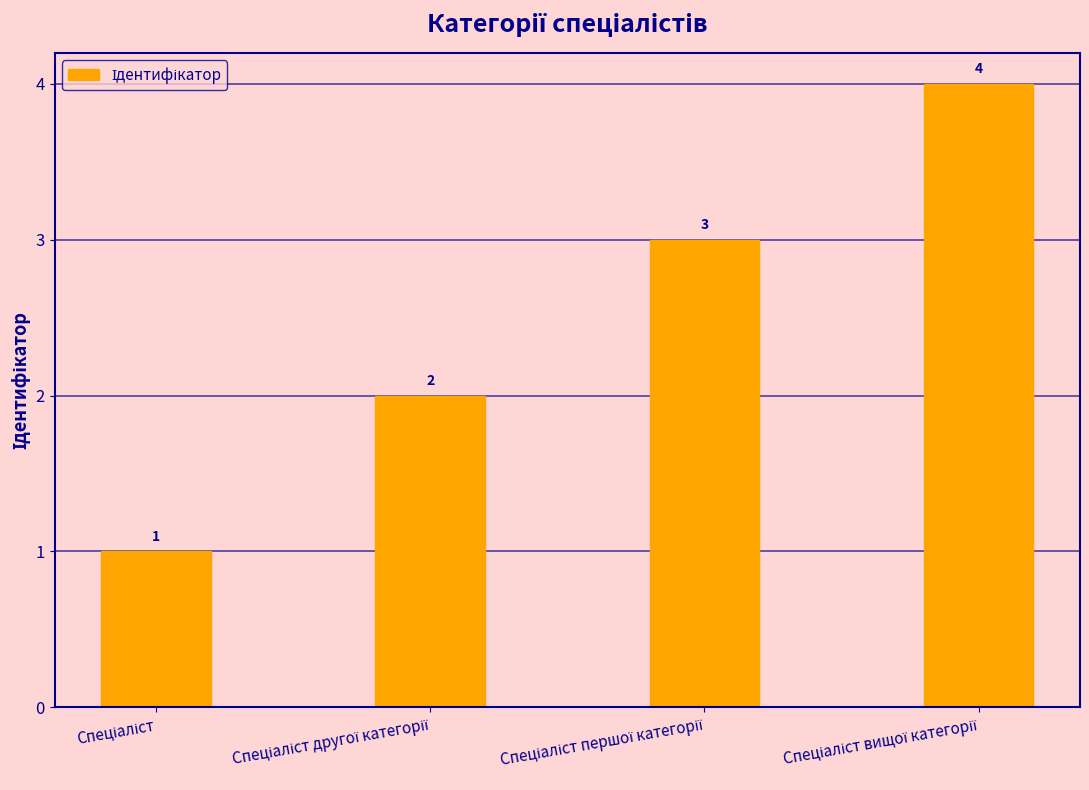

How many series are shown in this chart?

1